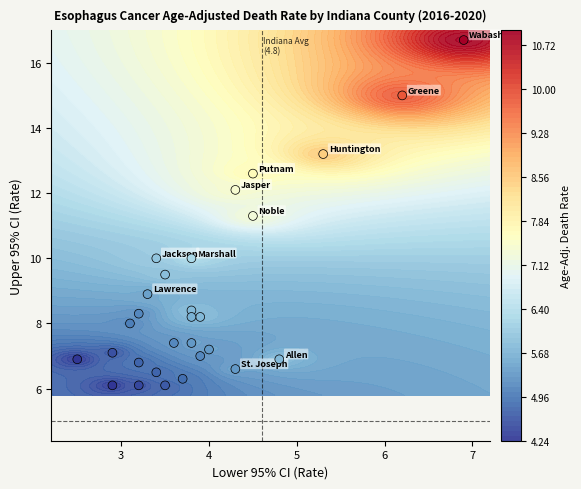

What is the greatest value displayed?

16.7